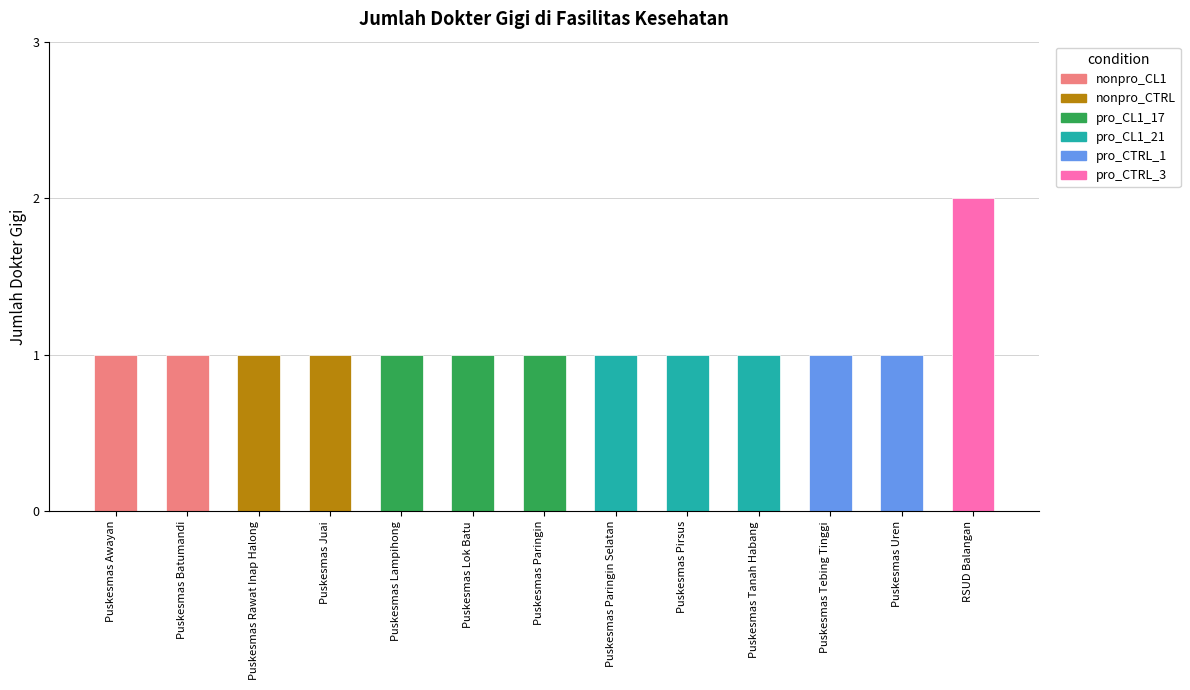

Count the values in the range 1 to 2.

13